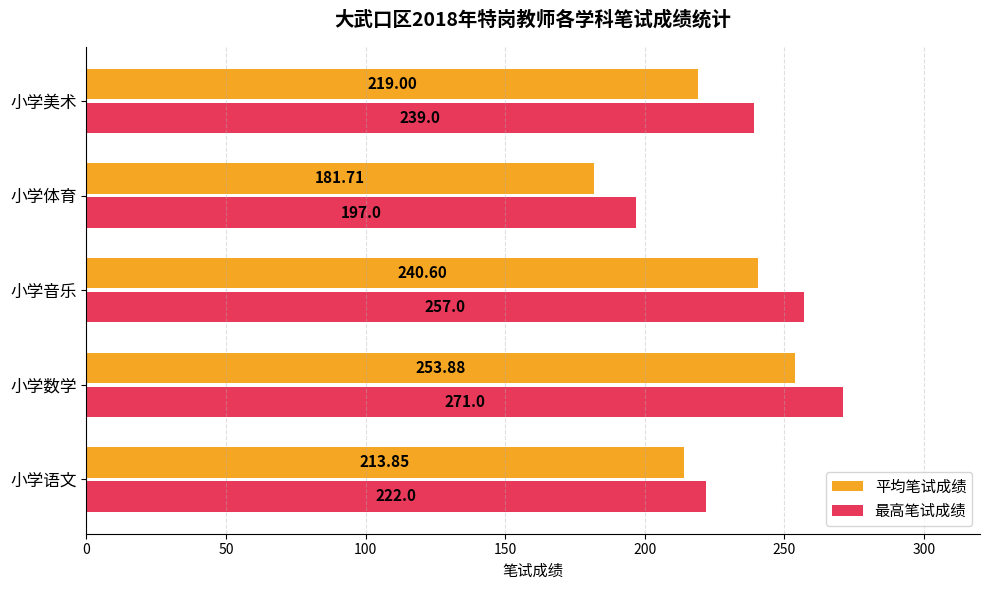

Rank the categories by 平均笔试成绩 value from lowest to highest.

小学体育, 小学语文, 小学美术, 小学音乐, 小学数学